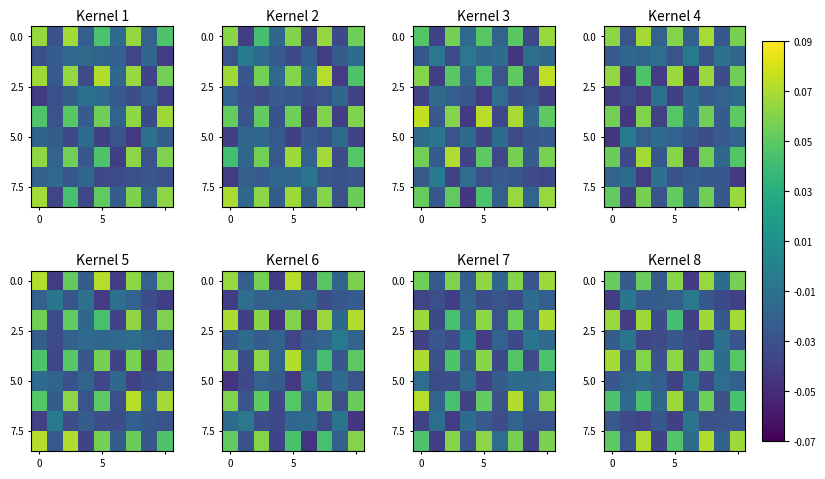

At which category is the sum across all series the highest?

2